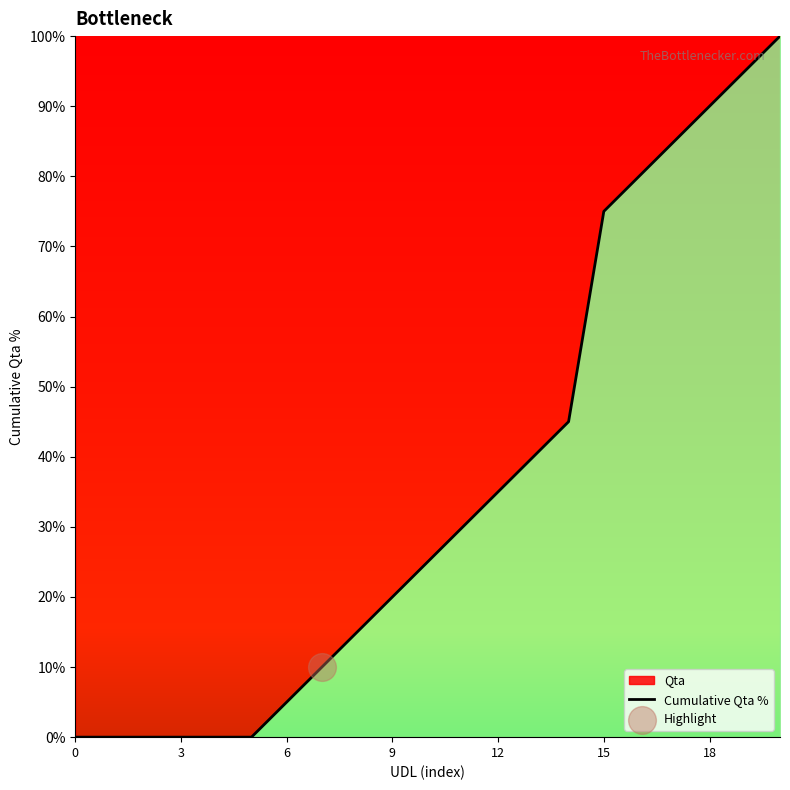

What is the ratio of the value at 10 to the value at 13?

0.6